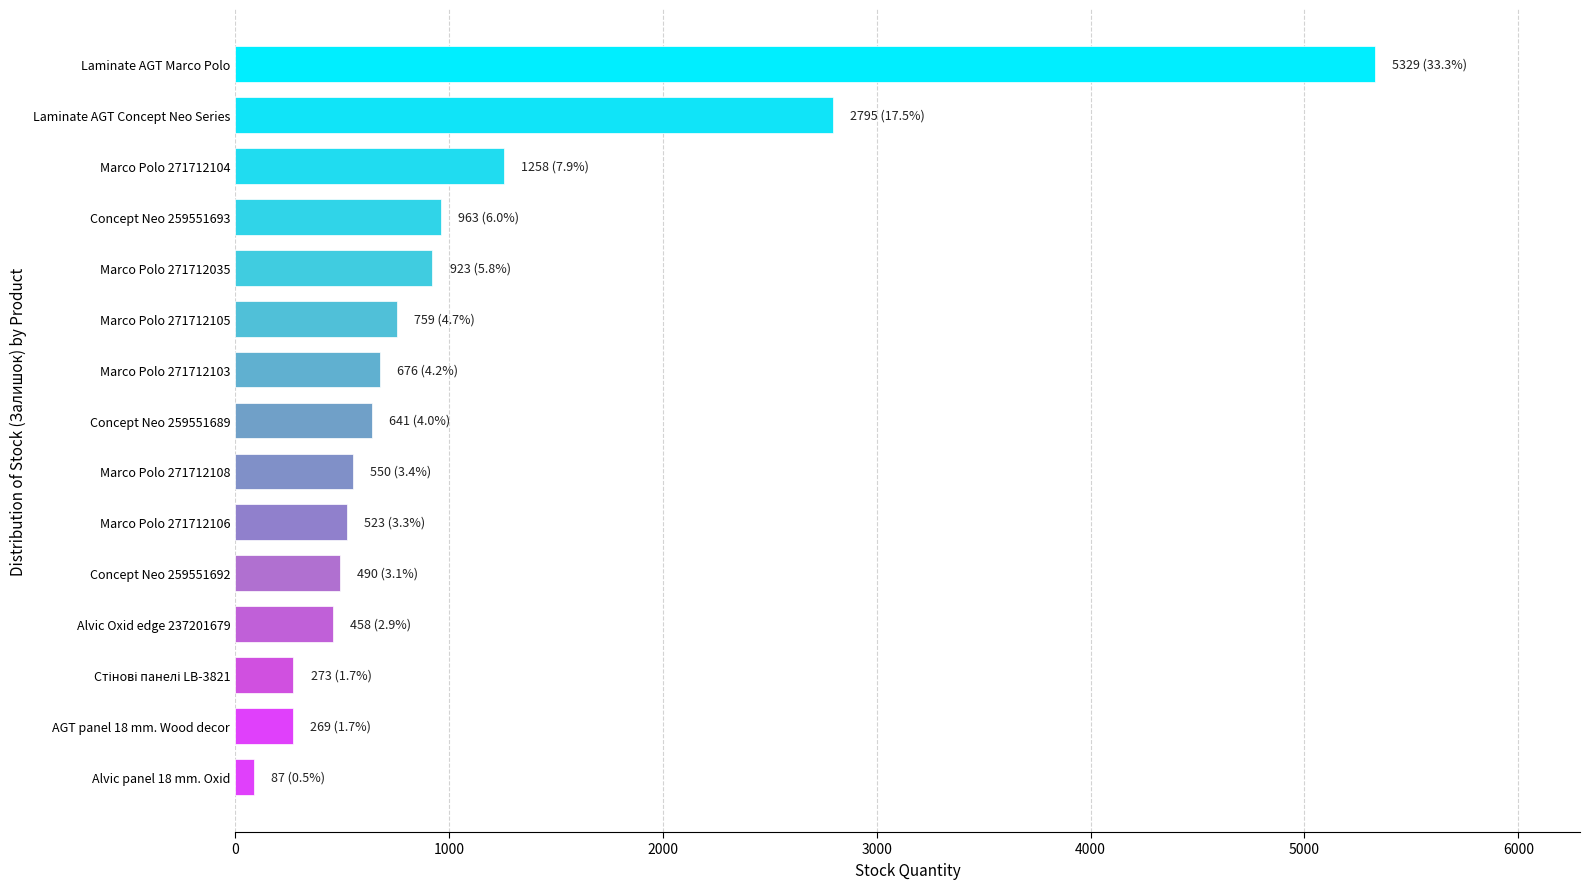

Between Laminate AGT Marco Polo and Laminate AGT Concept Neo Series, which is larger?

Laminate AGT Marco Polo